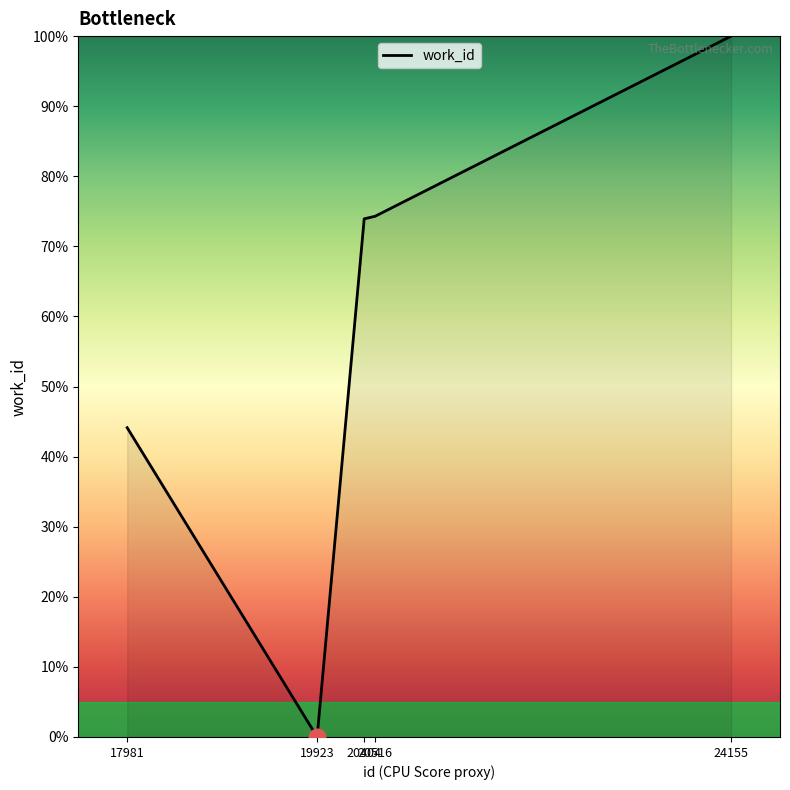

How many series are shown in this chart?

1